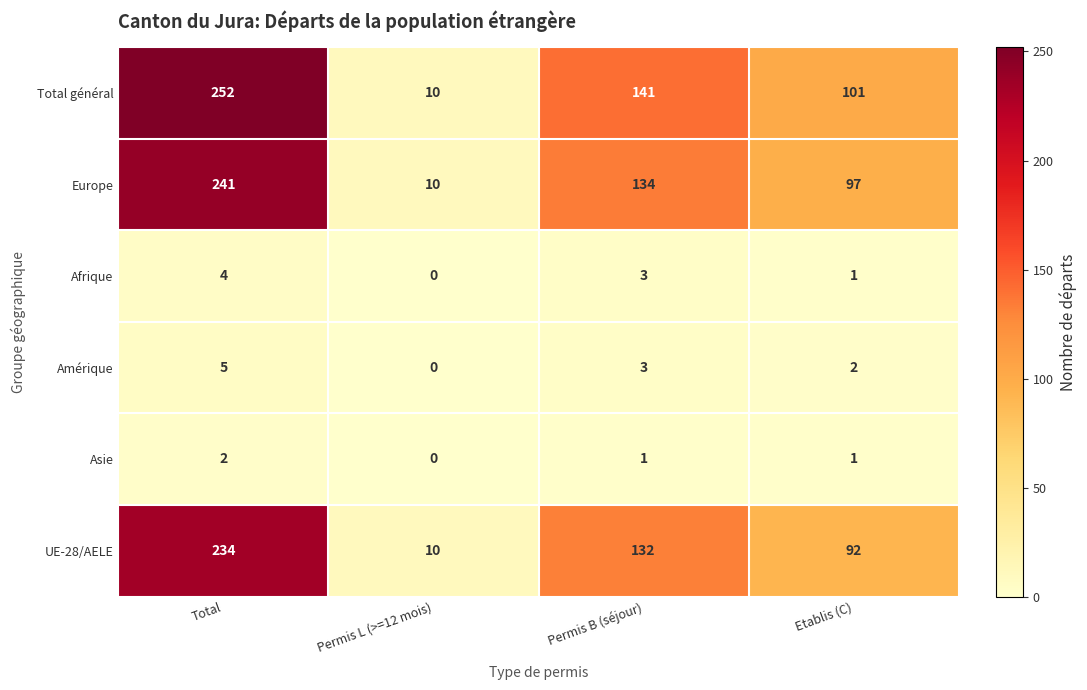

List the series in order of their peak value, lowest first.

Asie, Afrique, Amérique, UE-28/AELE, Europe, Total général